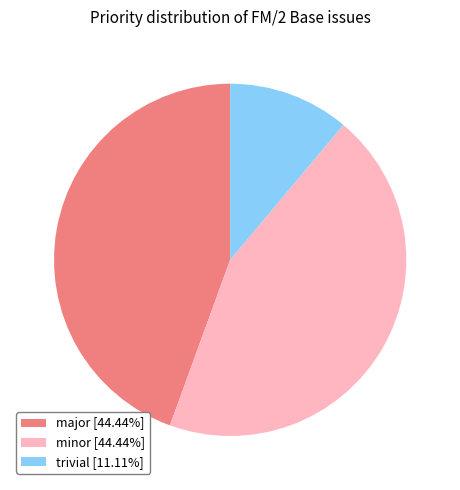

How many segments does this pie chart have?

3